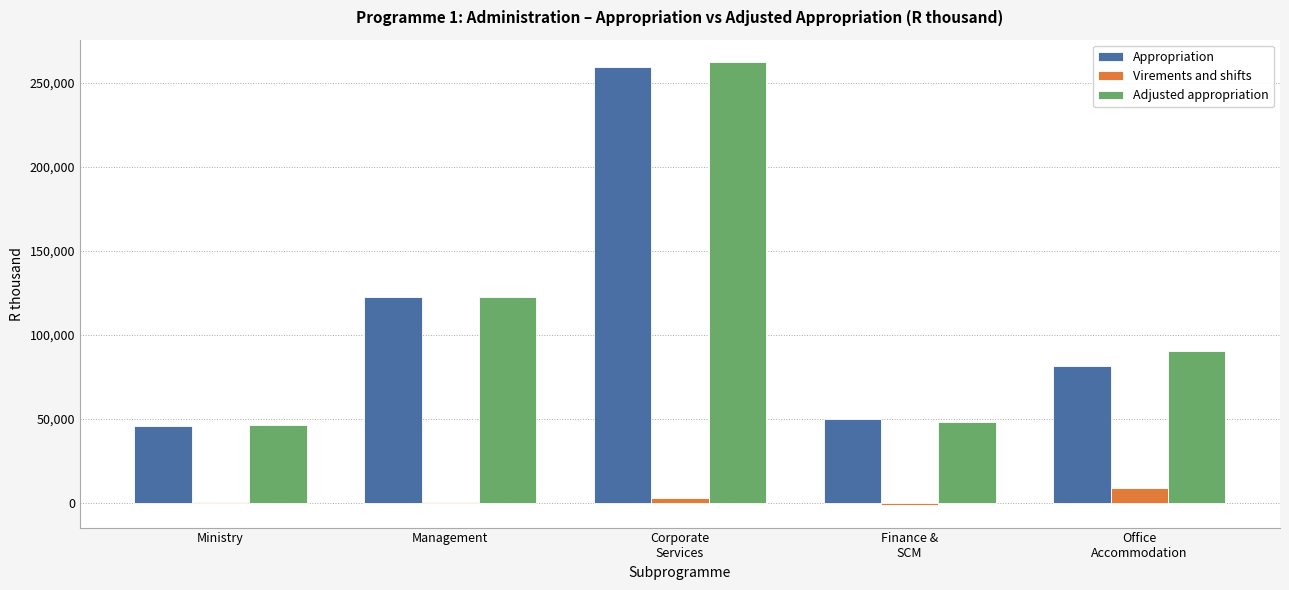

Are the bars horizontal?

No